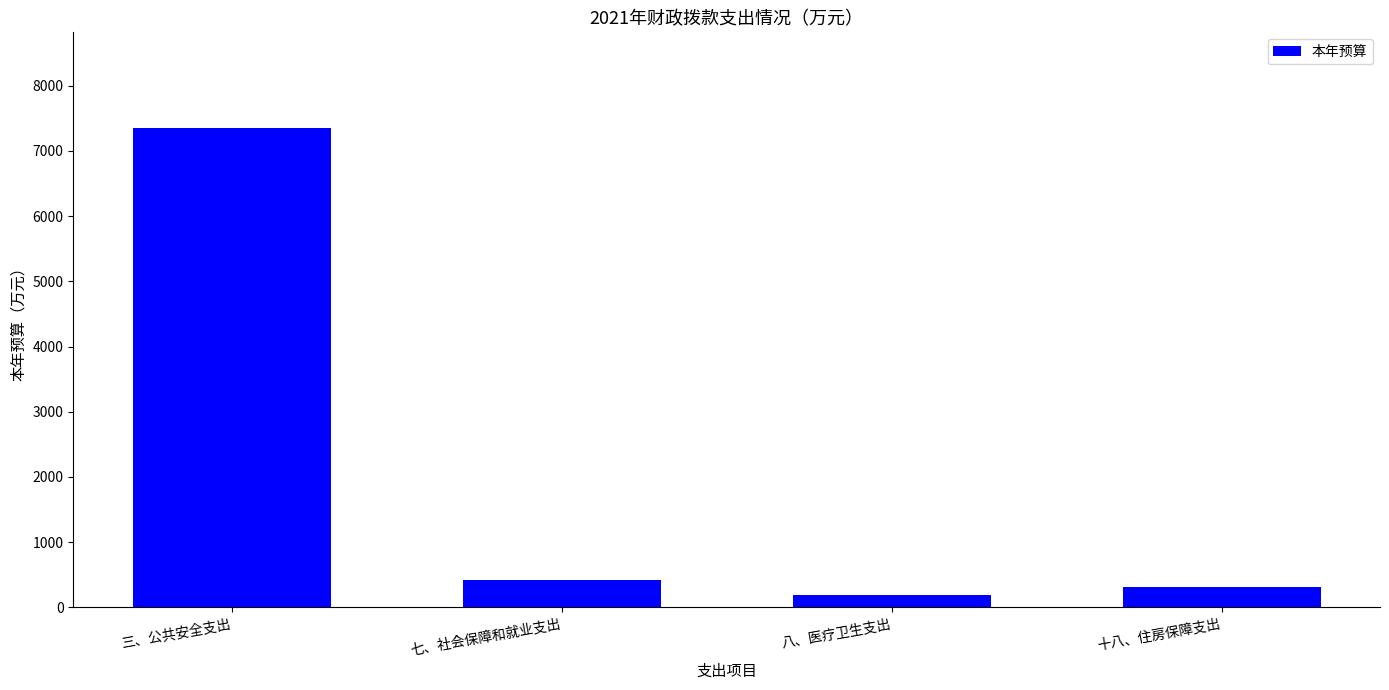

Which category has the lowest value across all series?

八、医疗卫生支出